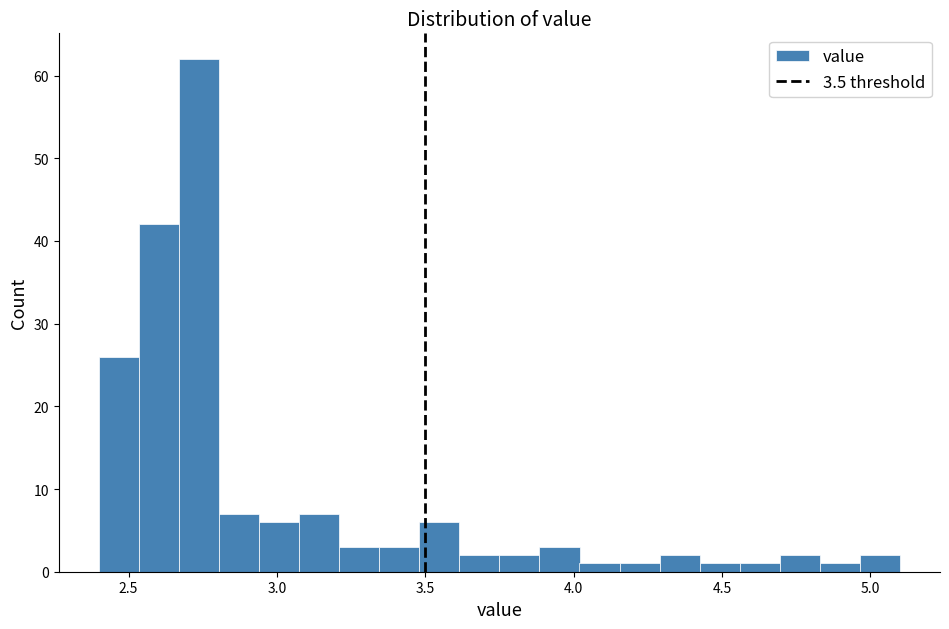

Read against the x-axis, roughly where is the centre of the tallest bar?

2.75